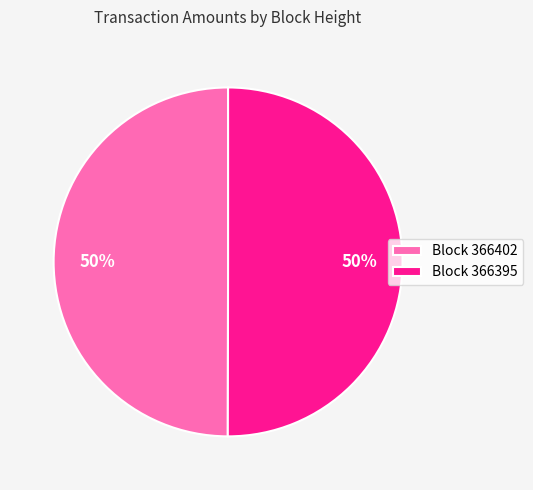

Count the number of slices in the pie.

2